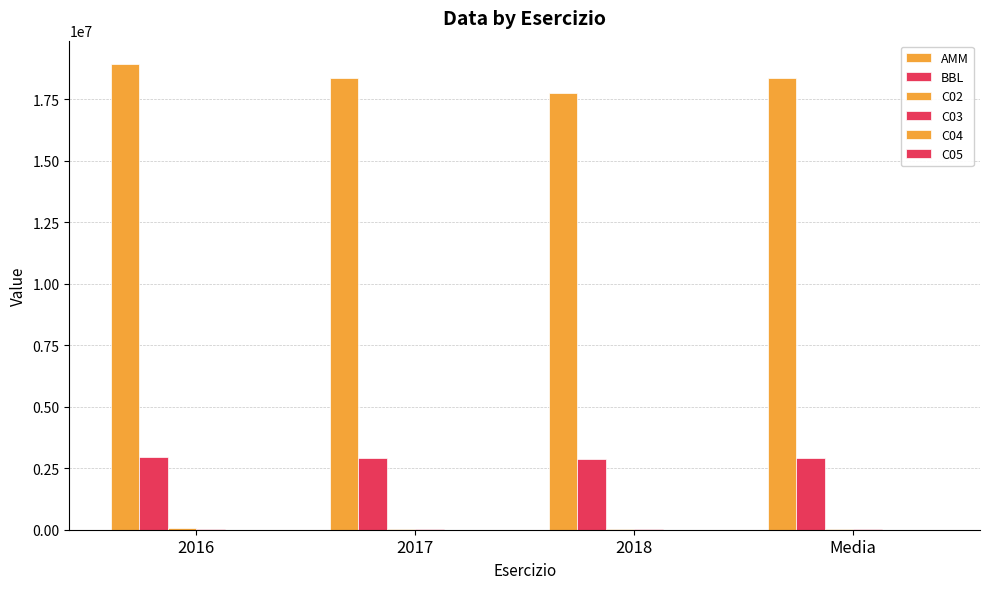

Count the number of data series in this chart.

6